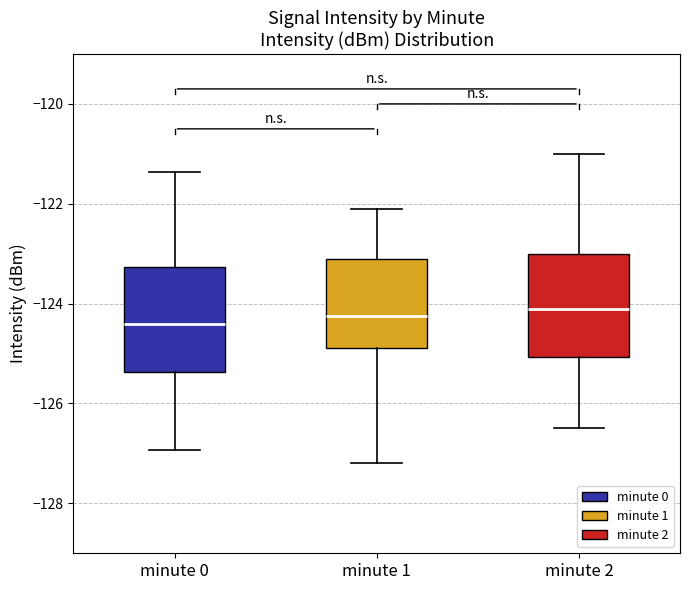

Where is the lower edge of the box for minute 0 on the y-axis? The values are not printed on the chart, so give them approximately, as read against the axis.

-125.4